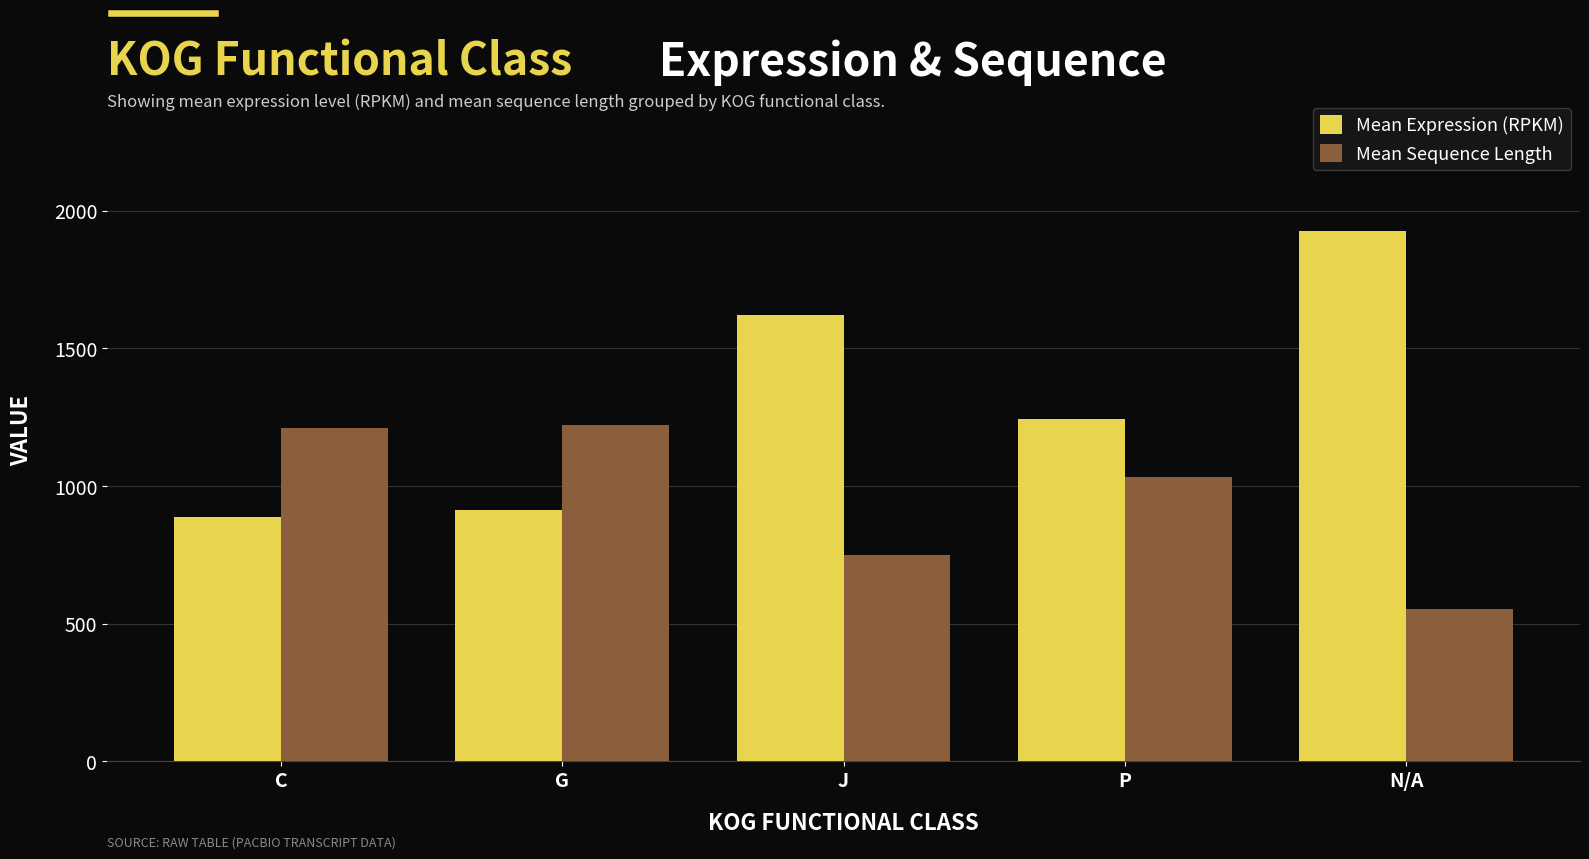

What position from the left is N/A?

5